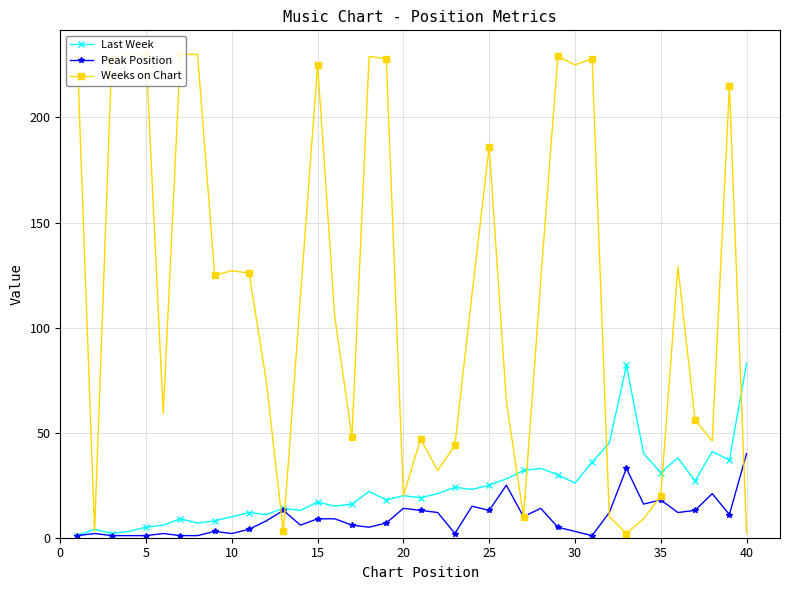

What is the highest value of the Last Week series?

83